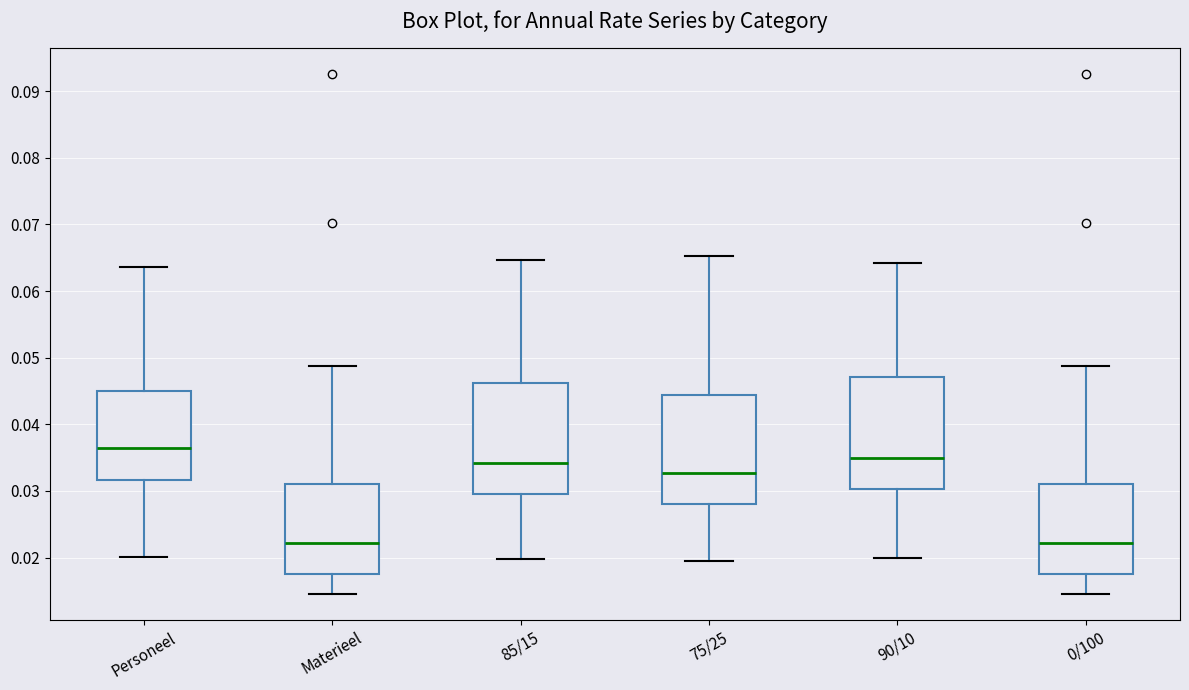

Where is the upper edge of the box for Personeel on the y-axis? The values are not printed on the chart, so give them approximately, as read against the axis.

0.045